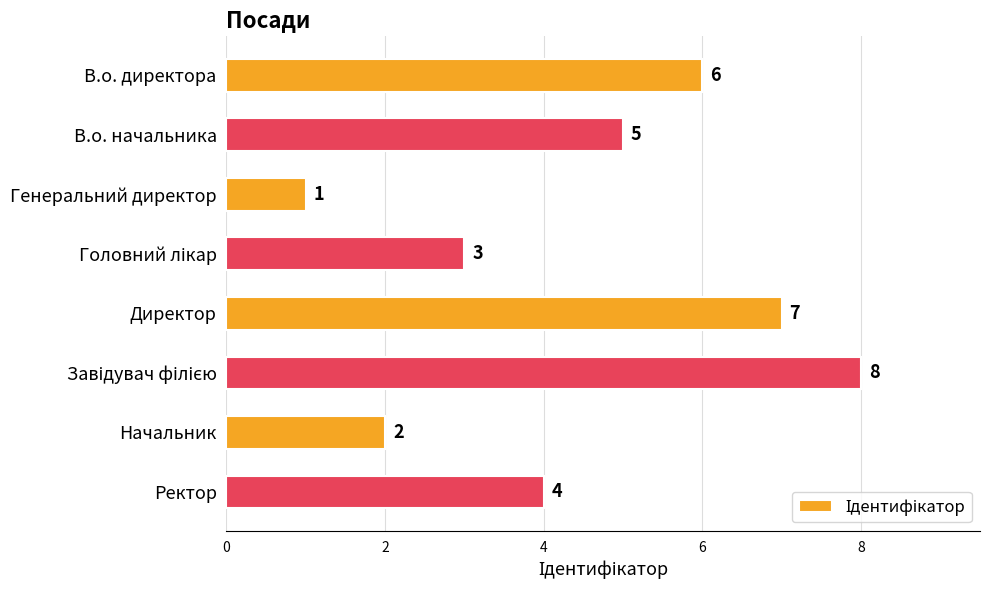

The chart shows a value of 5 at В.о. начальника. True or false?

True